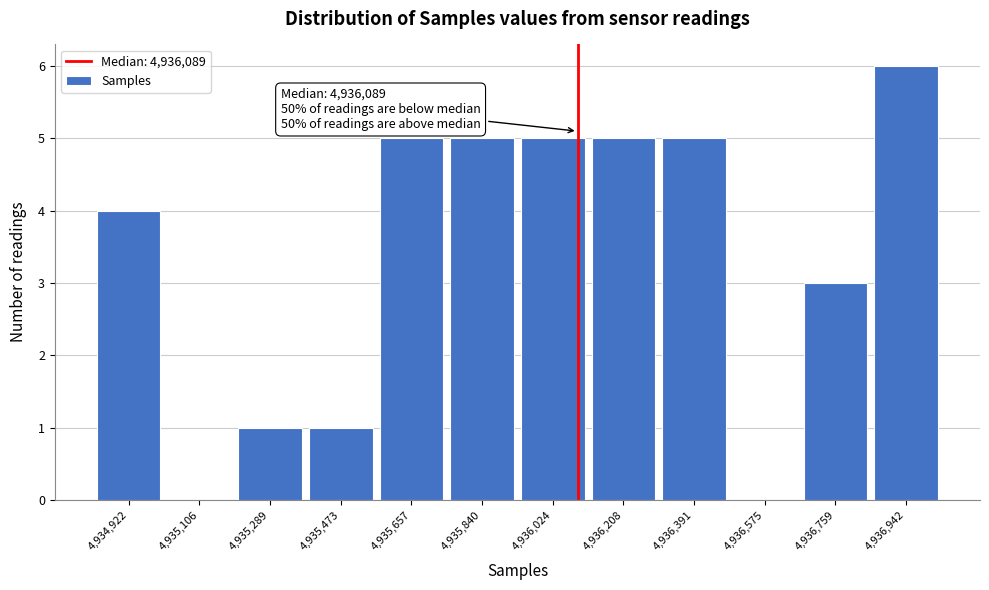

Which range on the x-axis has the tallest bar?

4936860 to 4937040